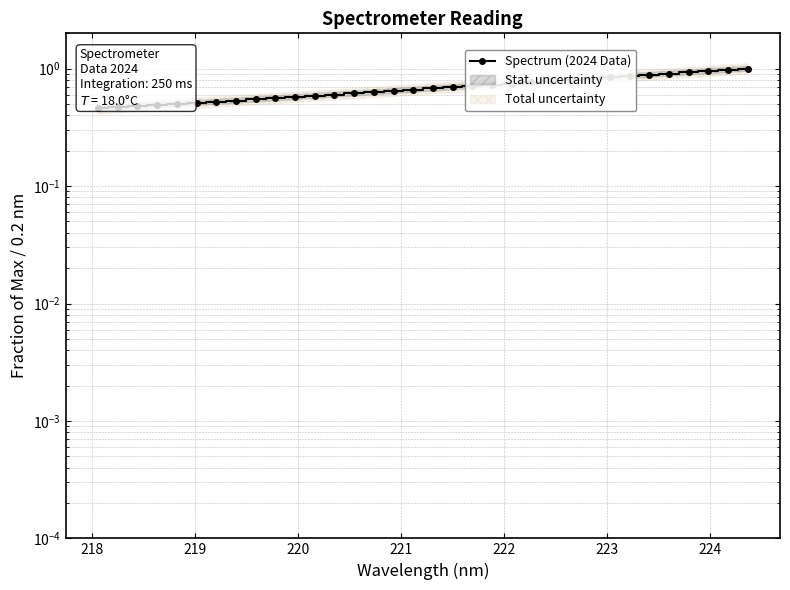

Reading left to right, what are all the values shown in this chart?

0.5	0.5	0.5	0.5	0.5	0.5	0.5	0.5	0.5	0.6	0.6	0.6	0.6	0.6	0.6	0.6	0.7	0.7	0.7	0.7	0.7	0.7	0.8	0.8	0.8	0.8	0.8	0.9	0.9	0.9	0.9	1.0	1.0	1.0